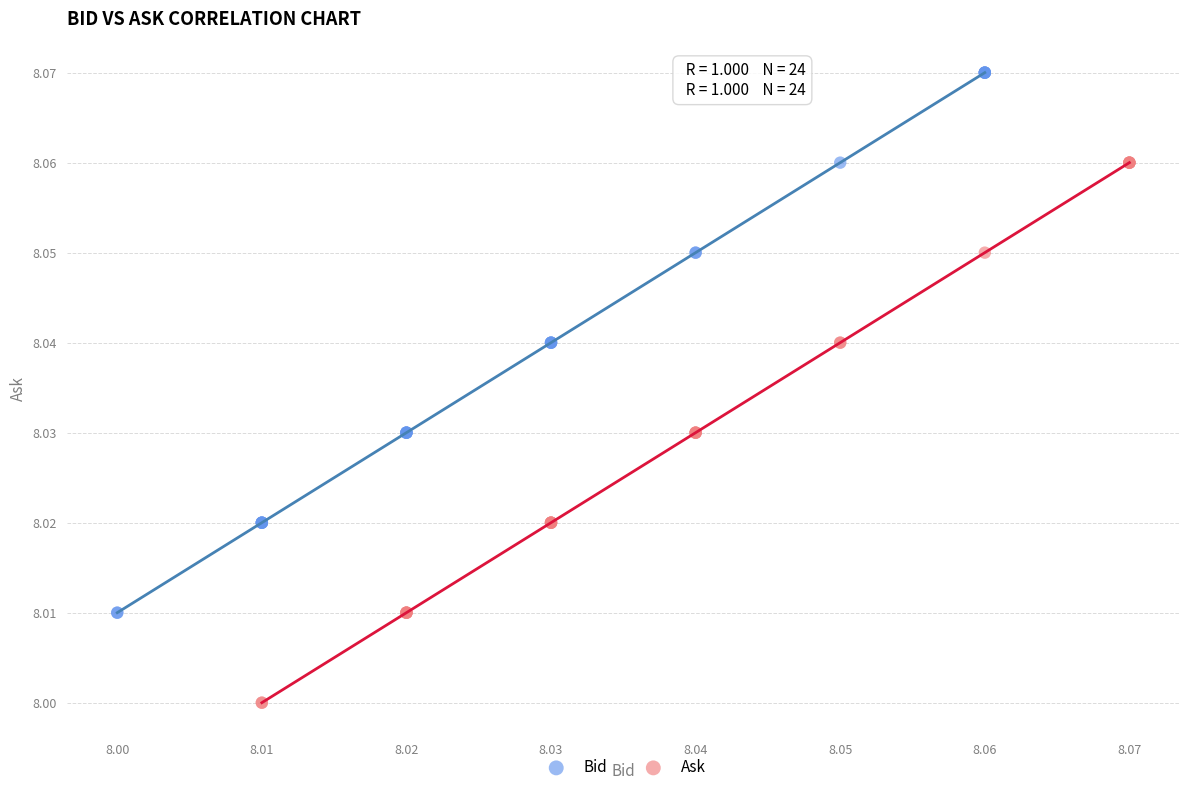

What are all the series names shown in the legend?

Bid, Ask